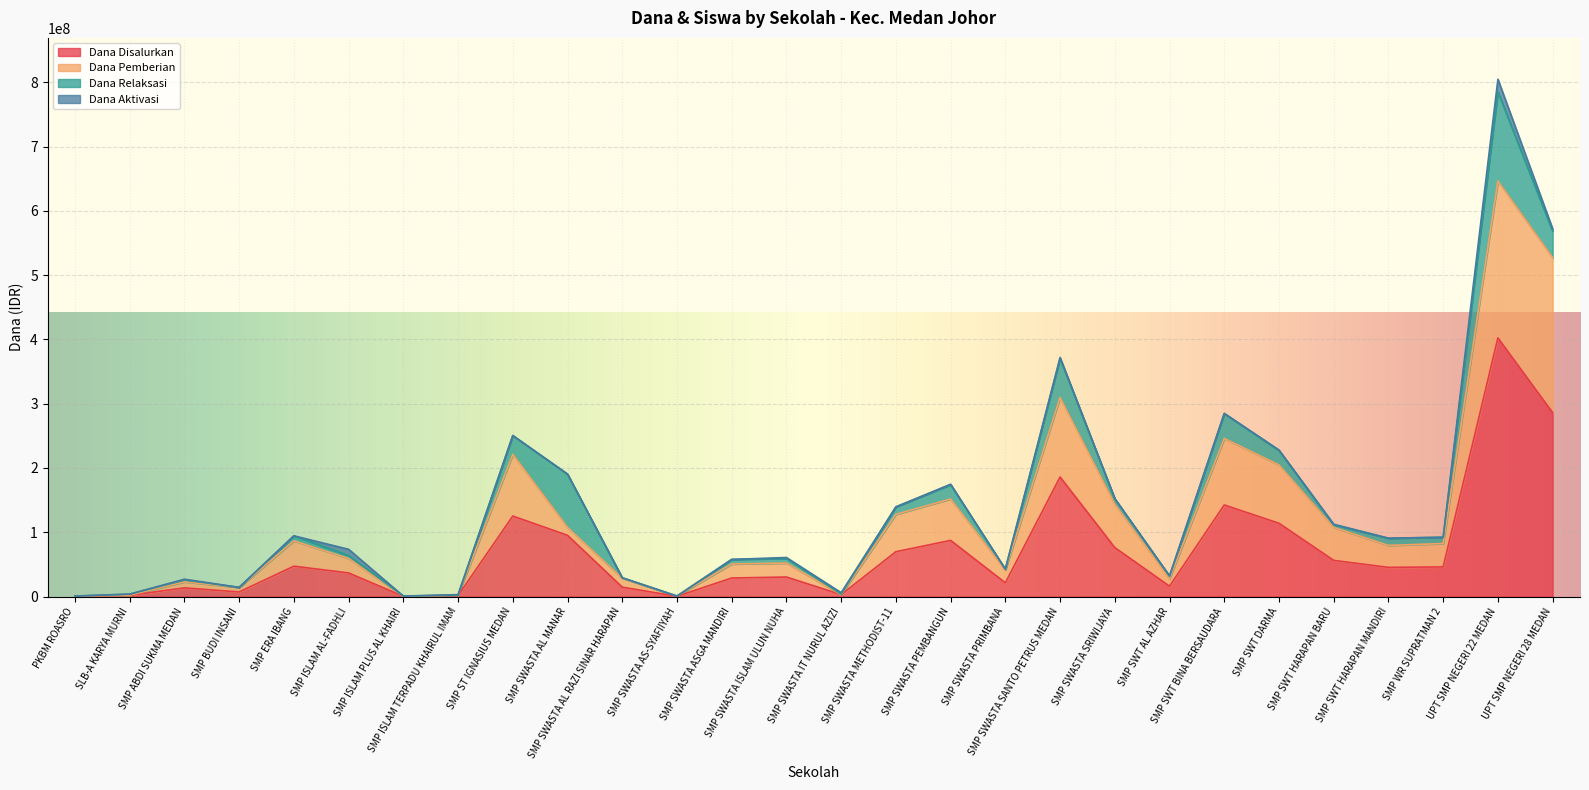

Which category has the lowest value in the Siswa Disalurkan series?

PKBM ROASRO